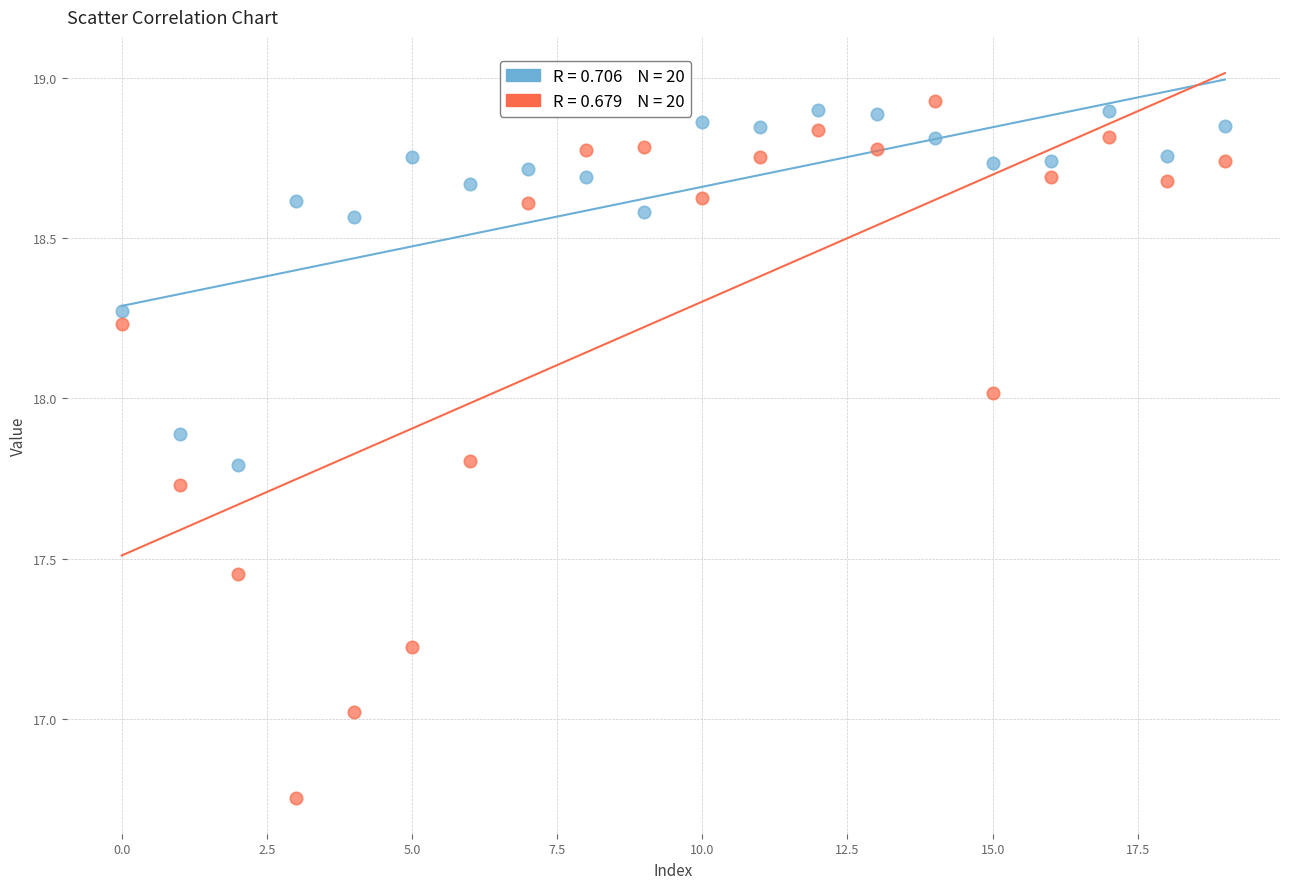

Across all data points, what is the range of Y values (max minus min)?

2.2